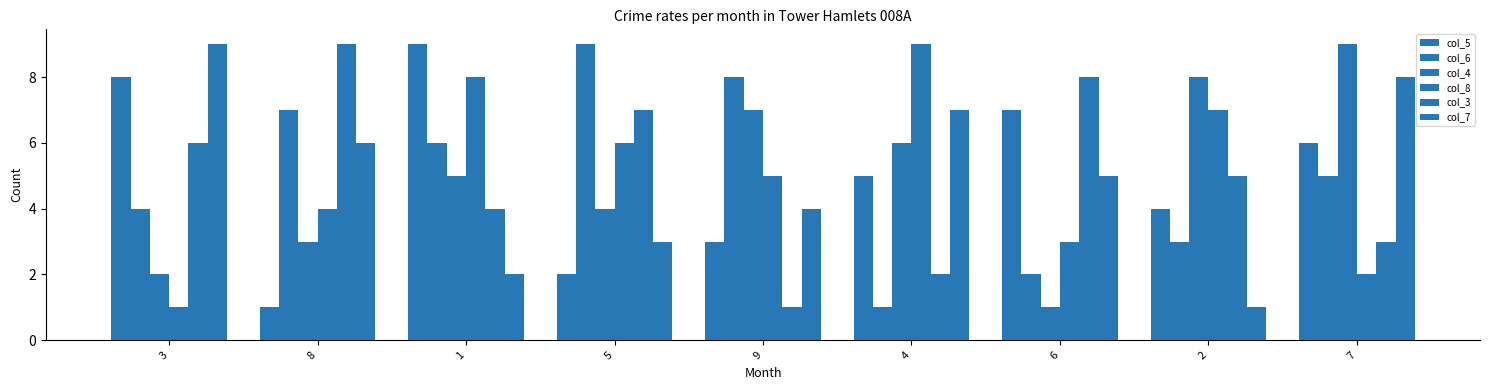

Is it true that col_7 equals 8 at 7?

True